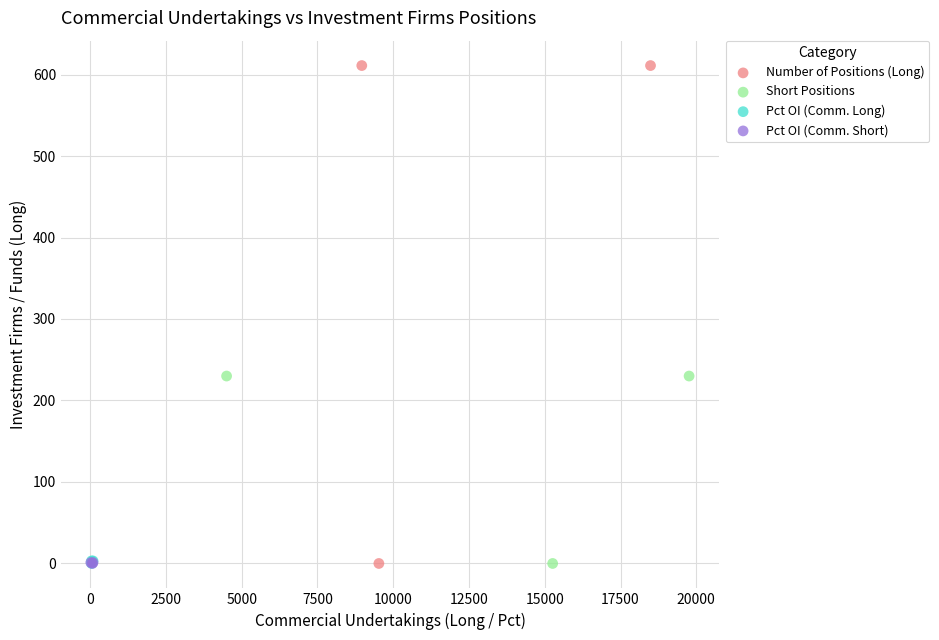

Which series contains the highest Y value?

Number of Positions (Long)